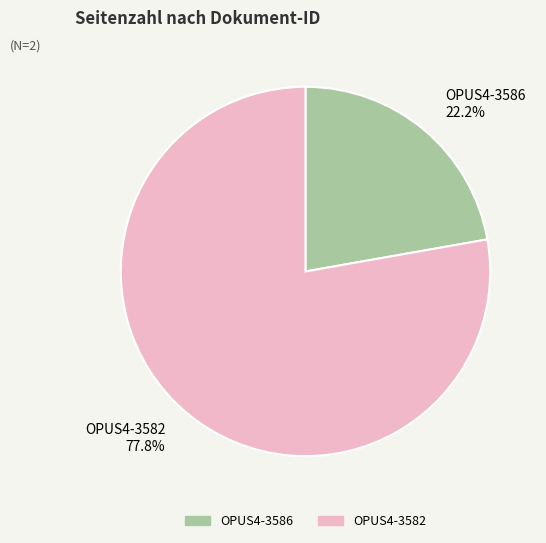

What is the ratio of the value at OPUS4-3586 to the value at OPUS4-3582?

0.3